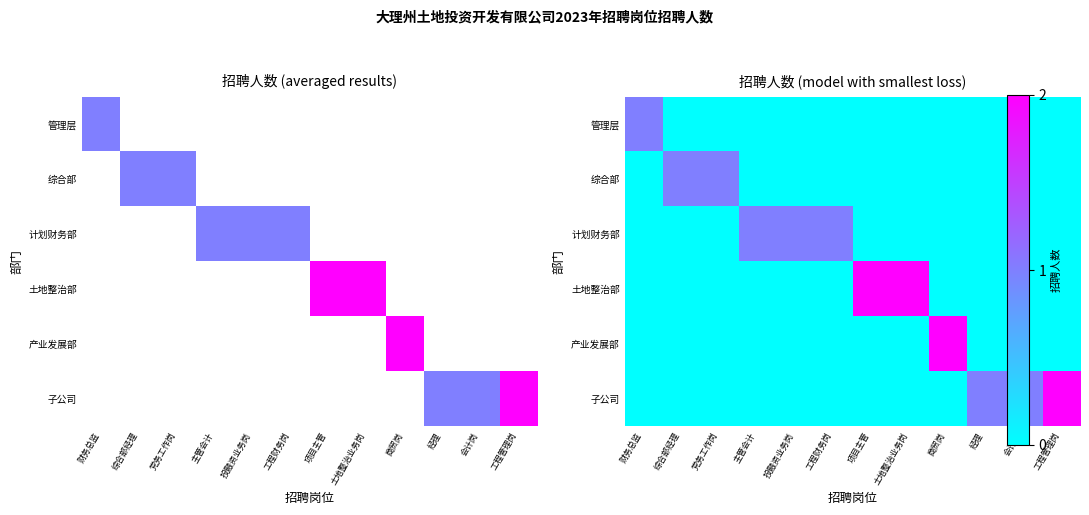

What is the greatest value displayed?

2